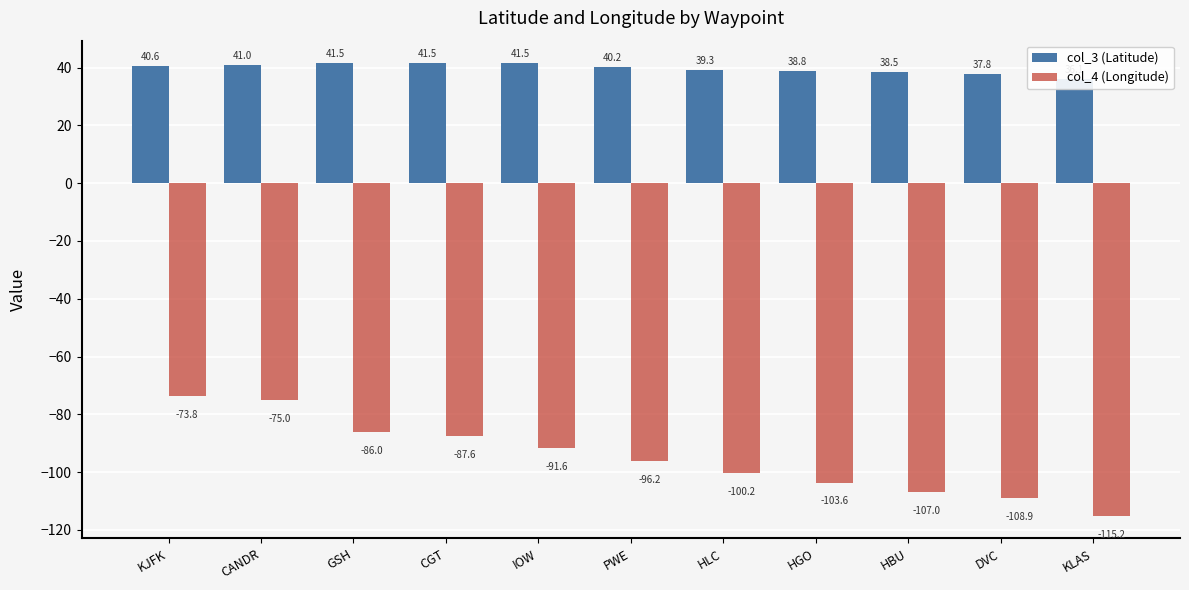

The value of col_3 (Latitude) at KLAS is 36.1. True or false?

True